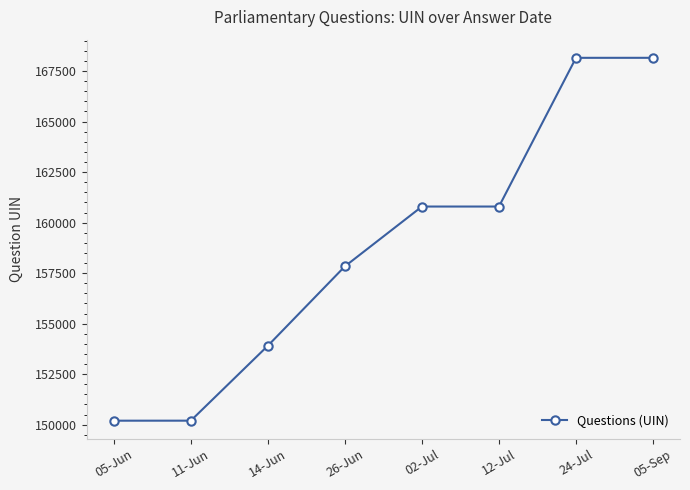

What is the maximum value shown in the chart?

168157